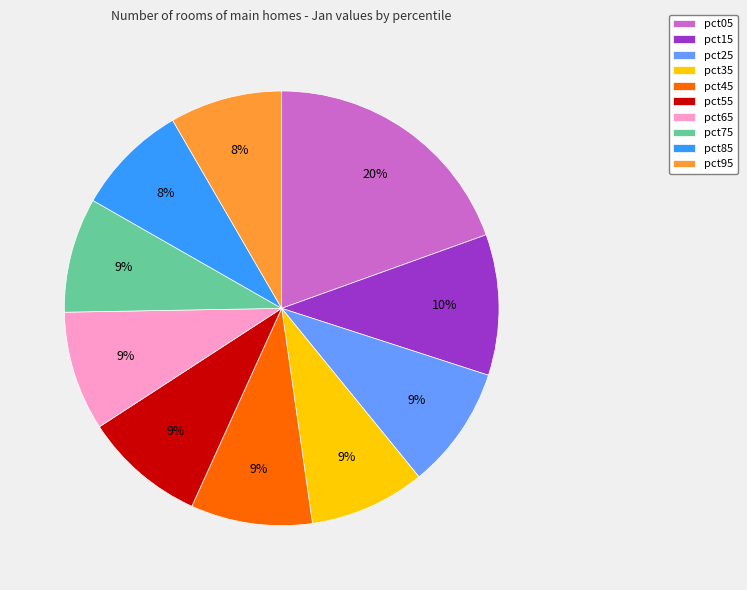

Between pct95 and pct45, which is larger?

pct45